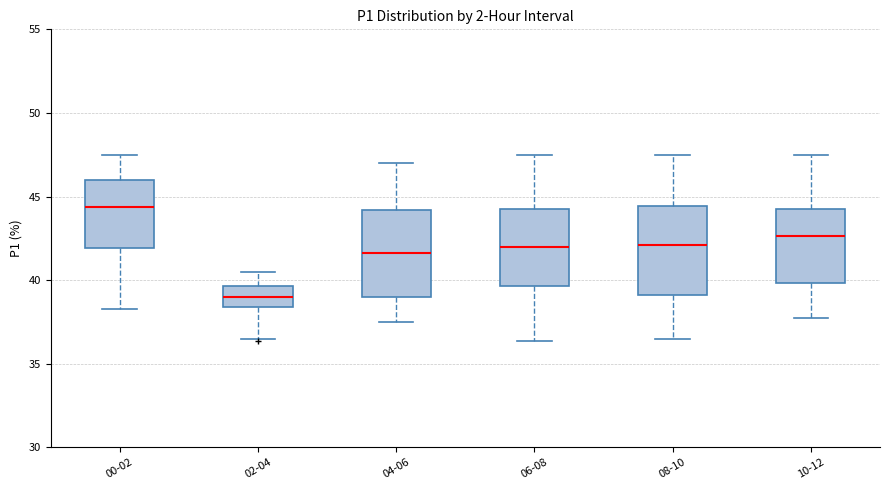

Reading left to right, transcribe this box plot: for each box, give where its median line is, the range the box spans, and where its two whiskers end, as read against the y-axis. The values are not printed on the chart, so give them approximately, as read against the axis.

00-02: median 44.5, box 42.0 to 46.0, whiskers 38.5 to 47.5
02-04: median 39.0, box 38.5 to 39.5, whiskers 36.5 to 40.5
04-06: median 41.5, box 39.0 to 44.0, whiskers 37.5 to 47.0
06-08: median 42.0, box 39.5 to 44.5, whiskers 36.5 to 47.5
08-10: median 42.0, box 39.0 to 44.5, whiskers 36.5 to 47.5
10-12: median 42.5, box 40.0 to 44.5, whiskers 38.0 to 47.5